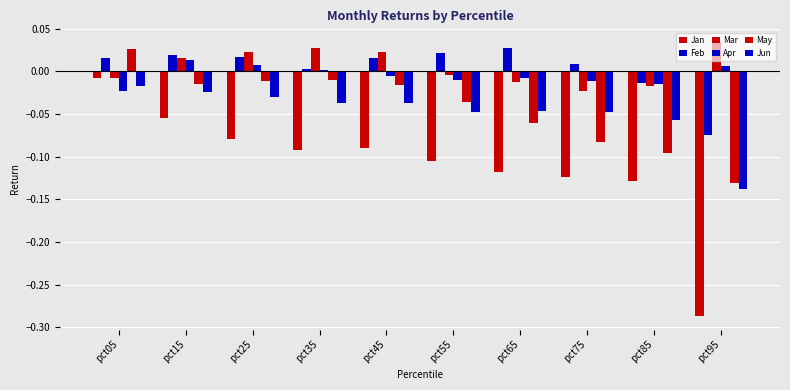

How many positive values does the May series have?

1